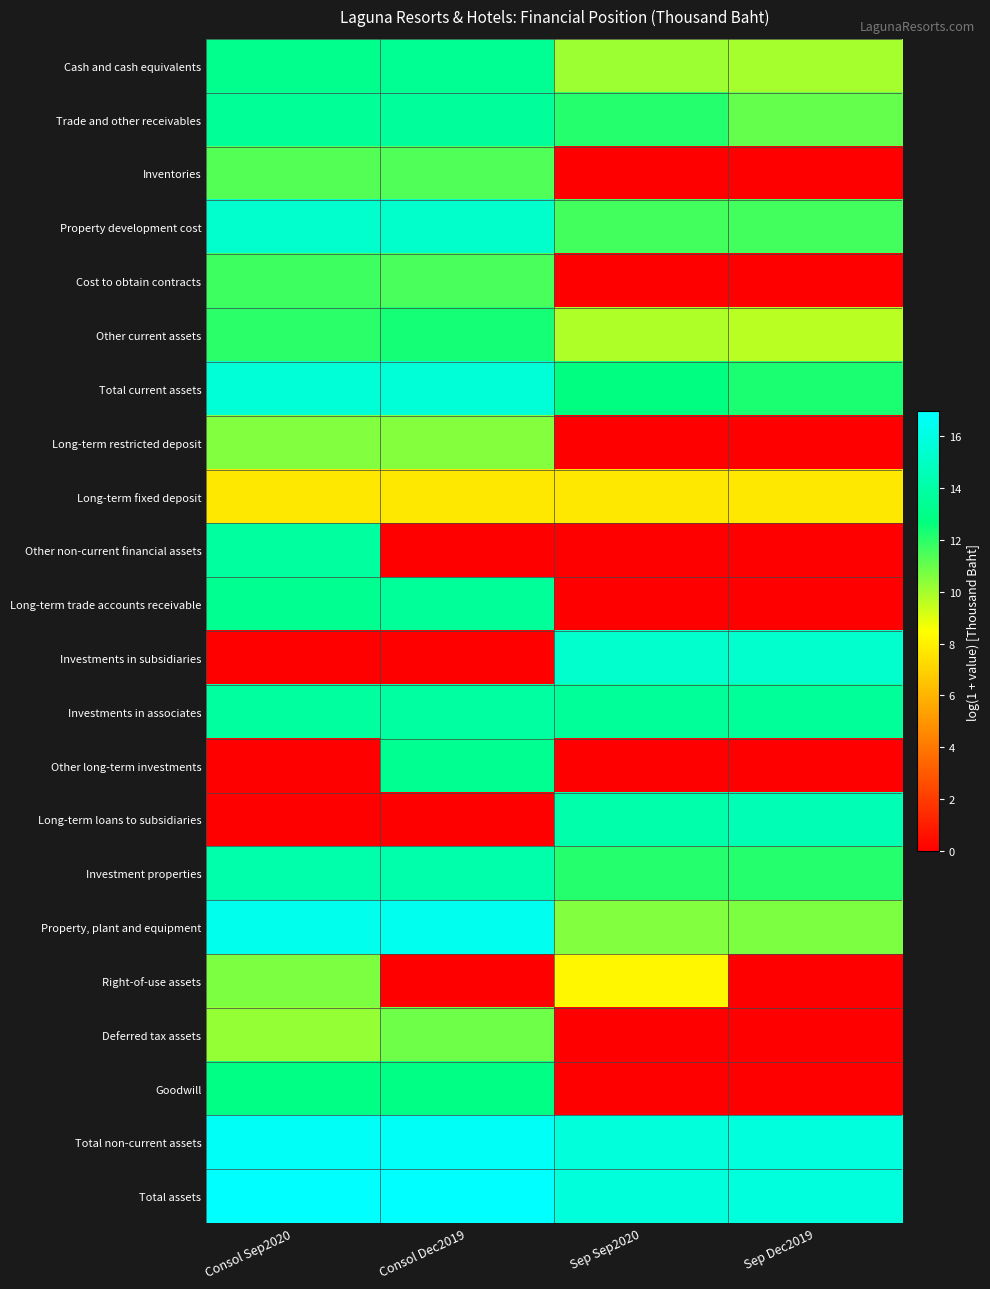

How many categories are shown in the chart?

4